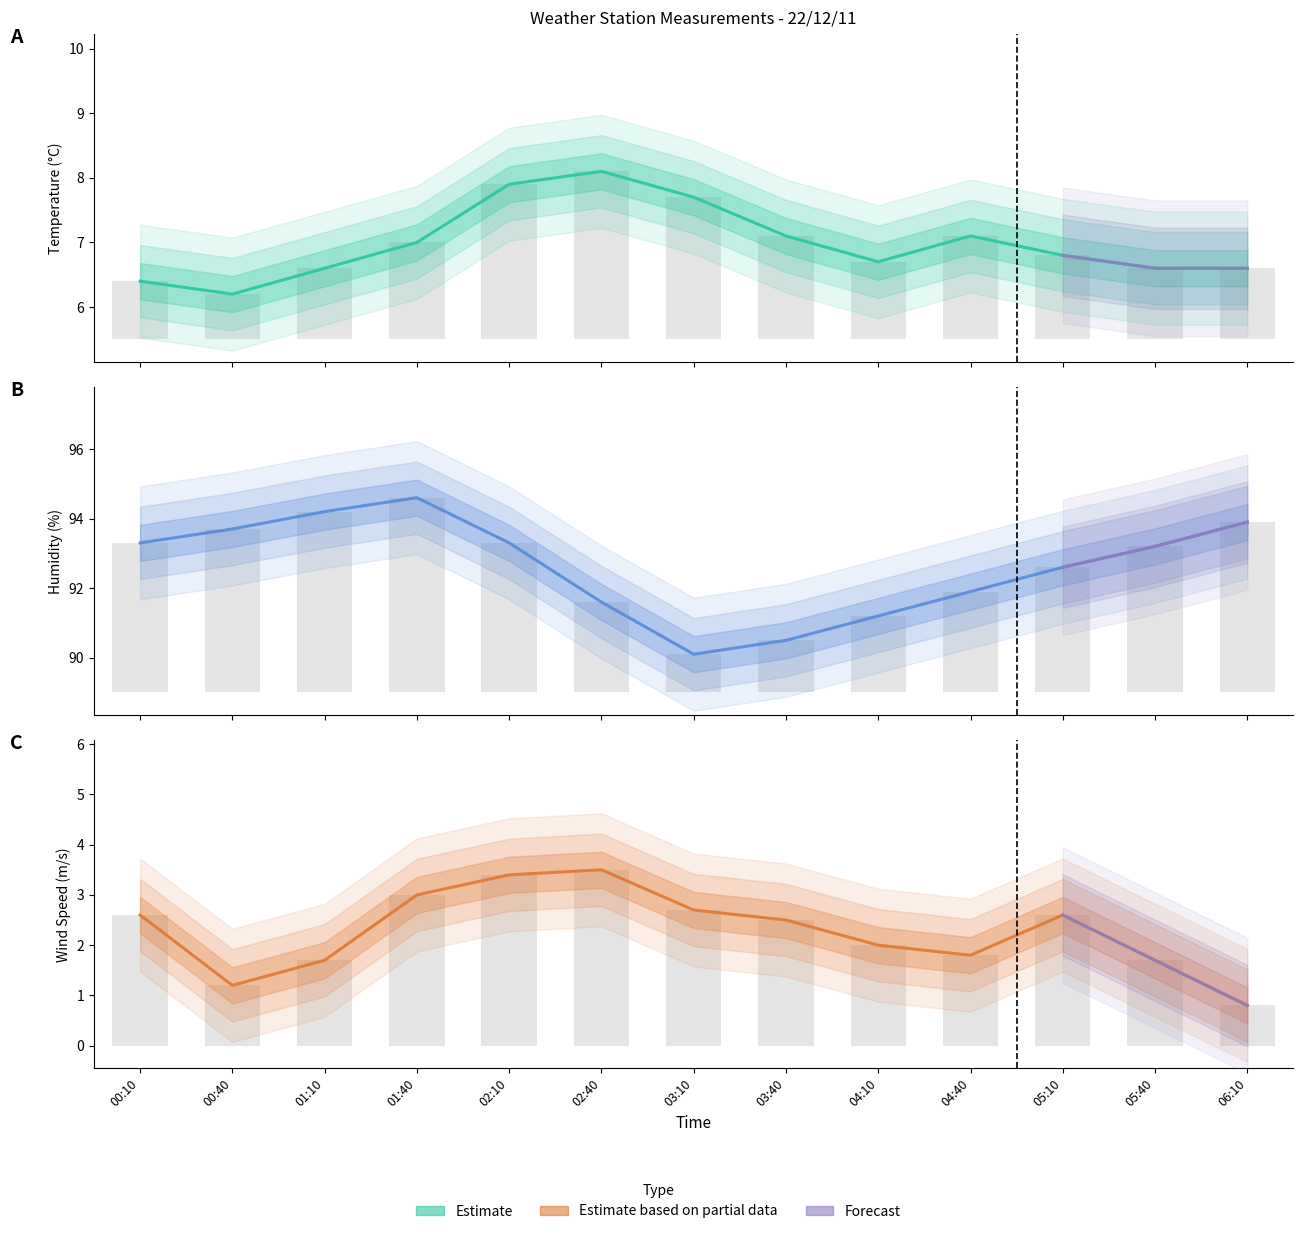

What is the label of the 1st bar from the left?

00:10